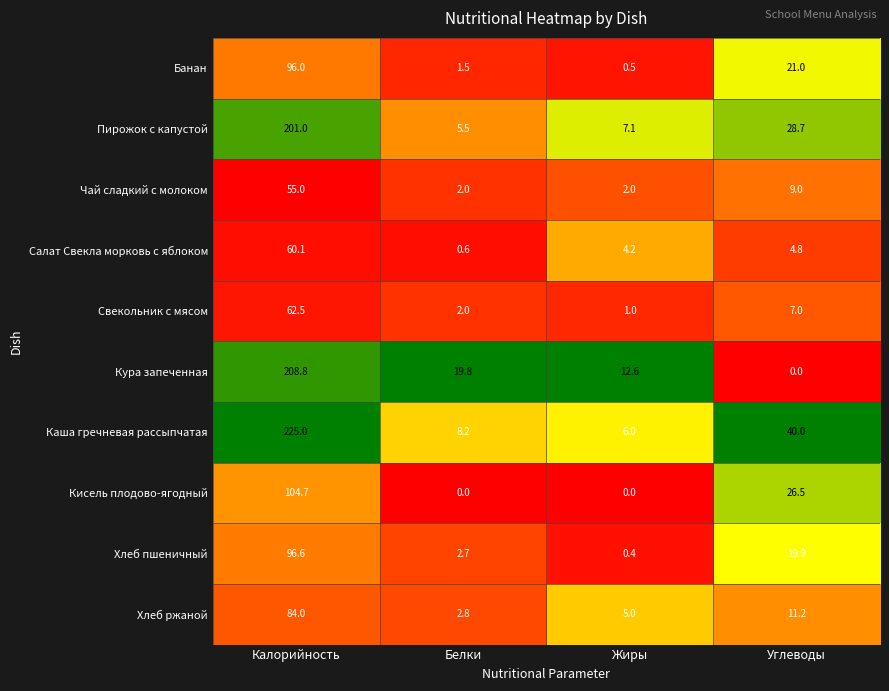

At which label does Пирожок с капустой reach its minimum?

Белки